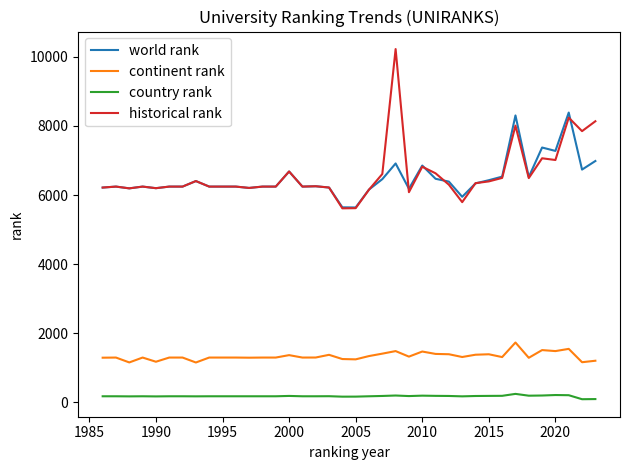

Rank the series by their maximum value, from lowest to highest.

country rank, continent rank, world rank, historical rank